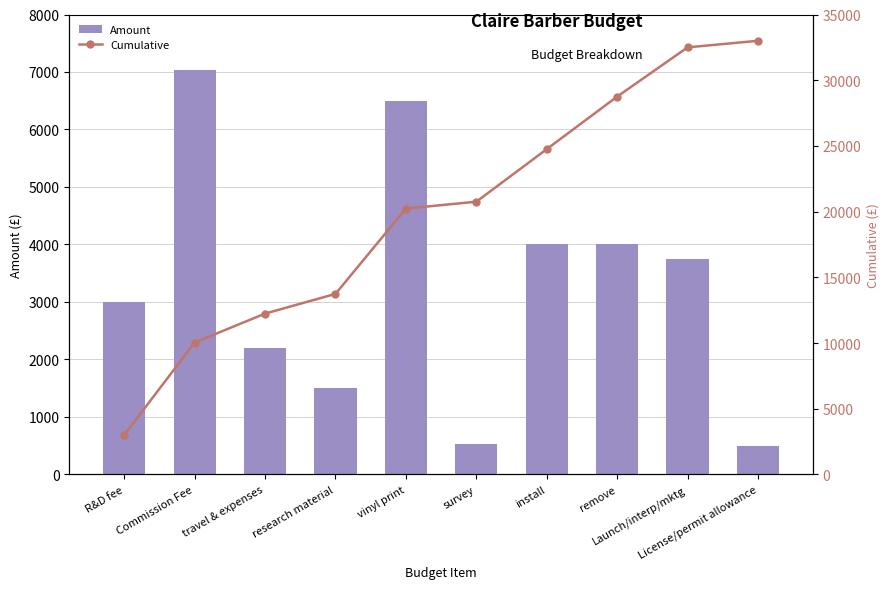

At which category is the sum across all series the highest?

Launch/interp/mktg